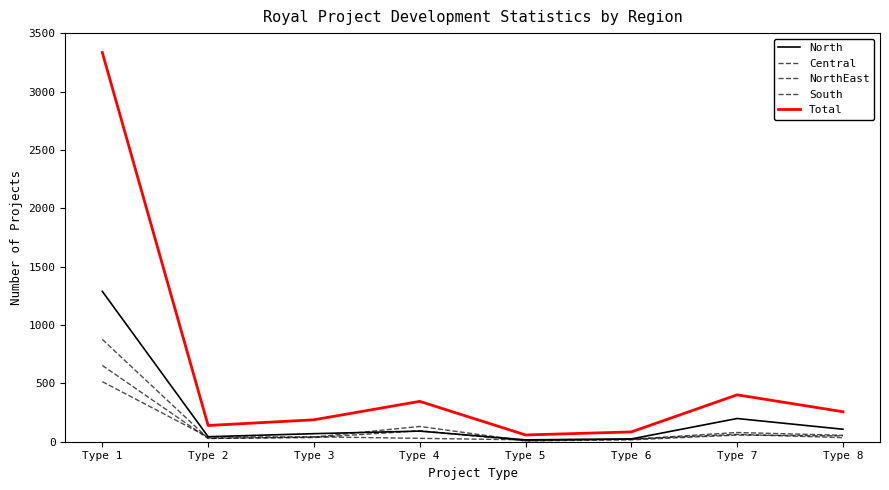

At which label does North reach its minimum?

Type 5